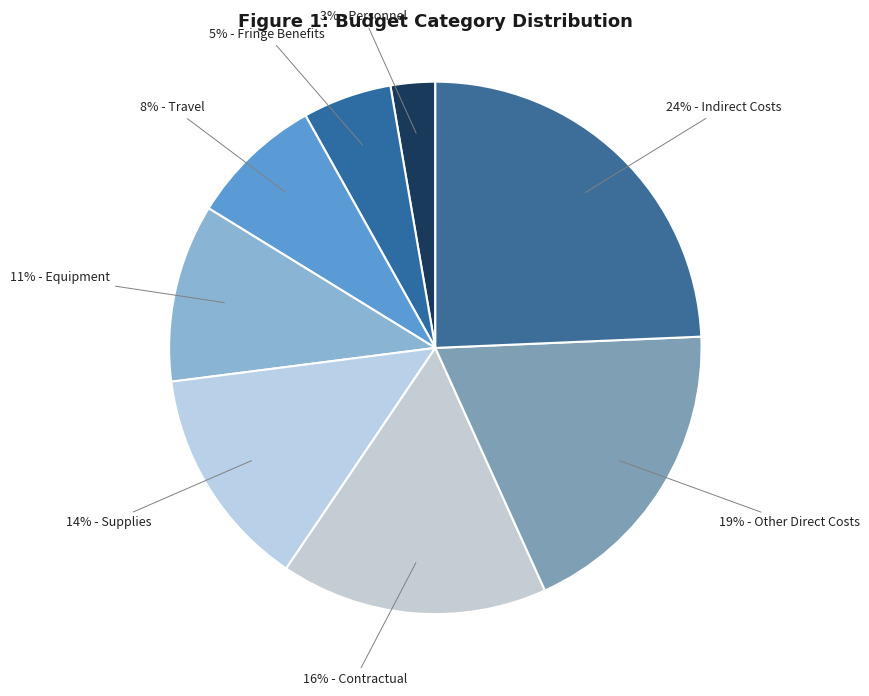

To the nearest percent, what is the combined percentage of 19% - Other Direct Costs and 5% - Fringe Benefits?

24%